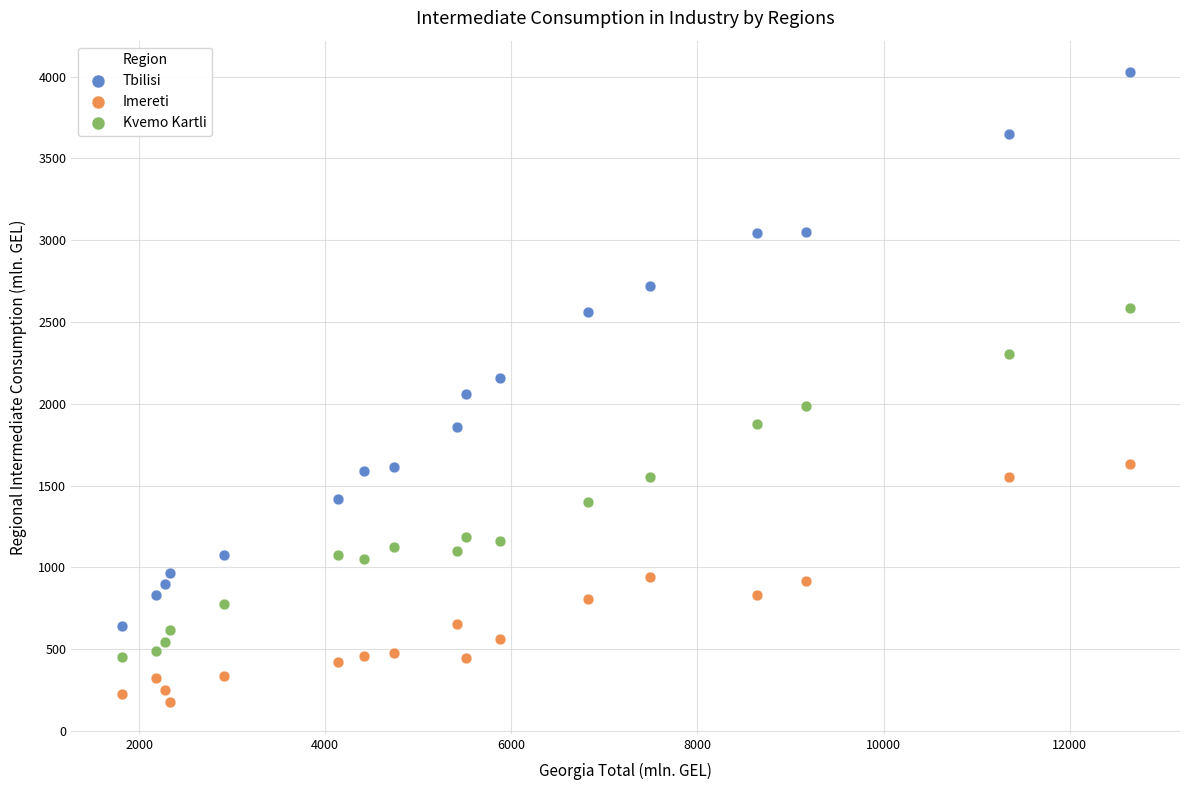

What are all the series names shown in the legend?

Tbilisi, Imereti, Kvemo Kartli